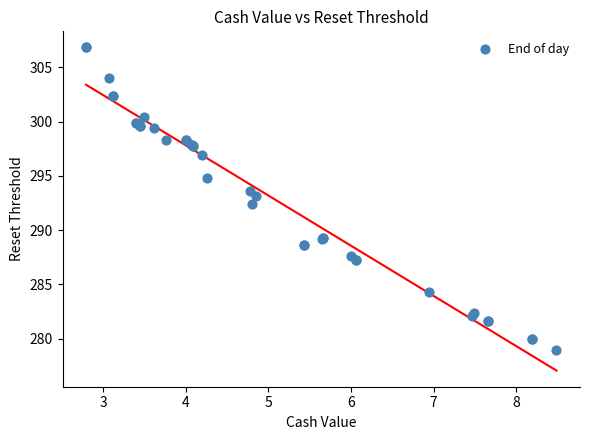

What Y value in the scatter plot is closest to 292?

292.4